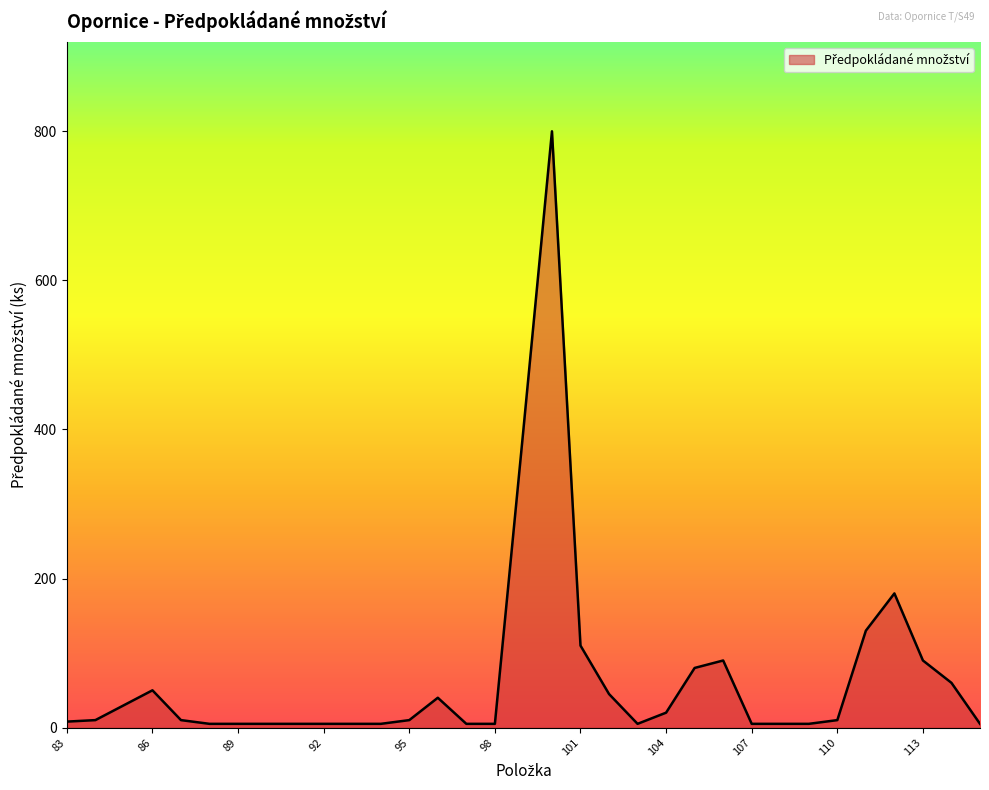

What is the difference between the maximum and minimum values?

795